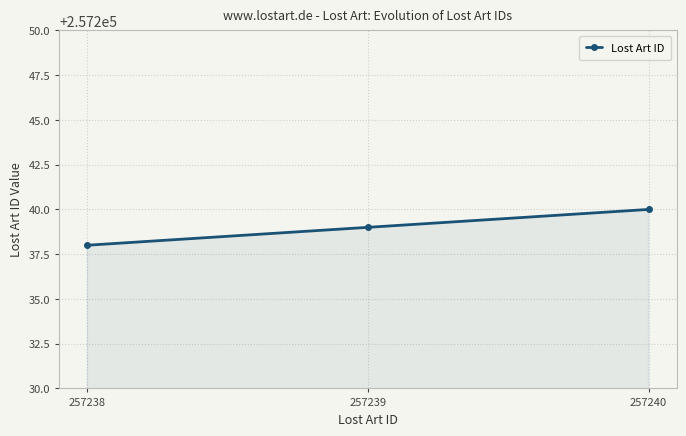

Count the values in the range 257238 to 257240.

3